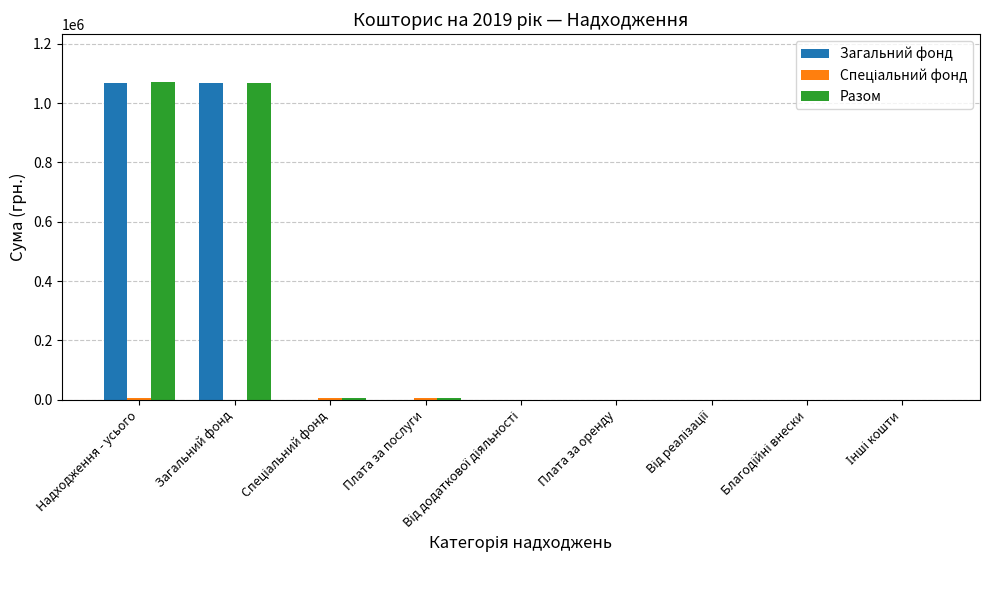

Read the Загальний фонд value at Загальний фонд.

1066400